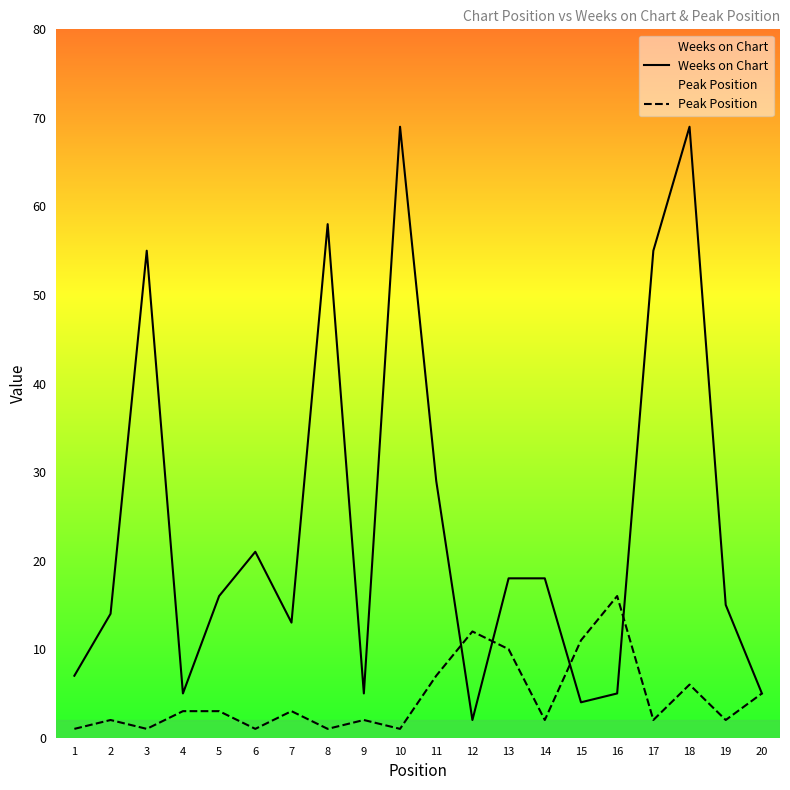

What is the minimum value shown in the chart?

1